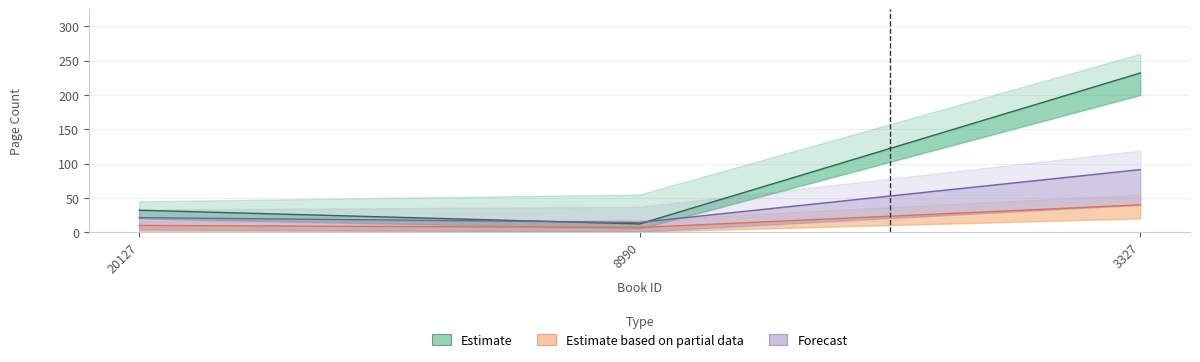

True or false: the data shows 9.8 at 20127.

True